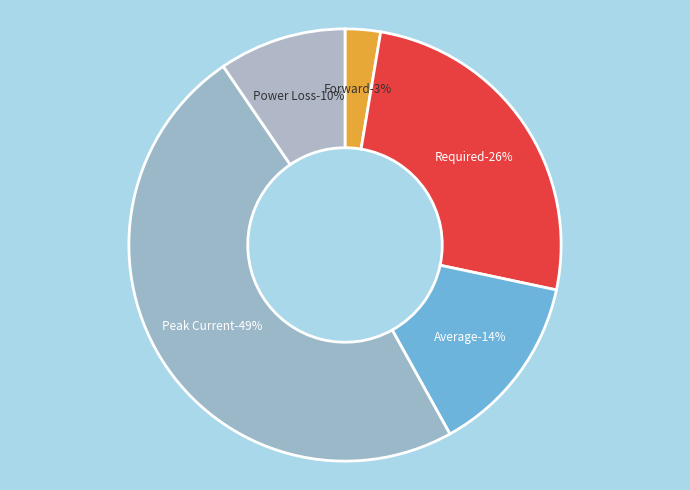

Which category has the biggest portion of the pie?

Peak Current